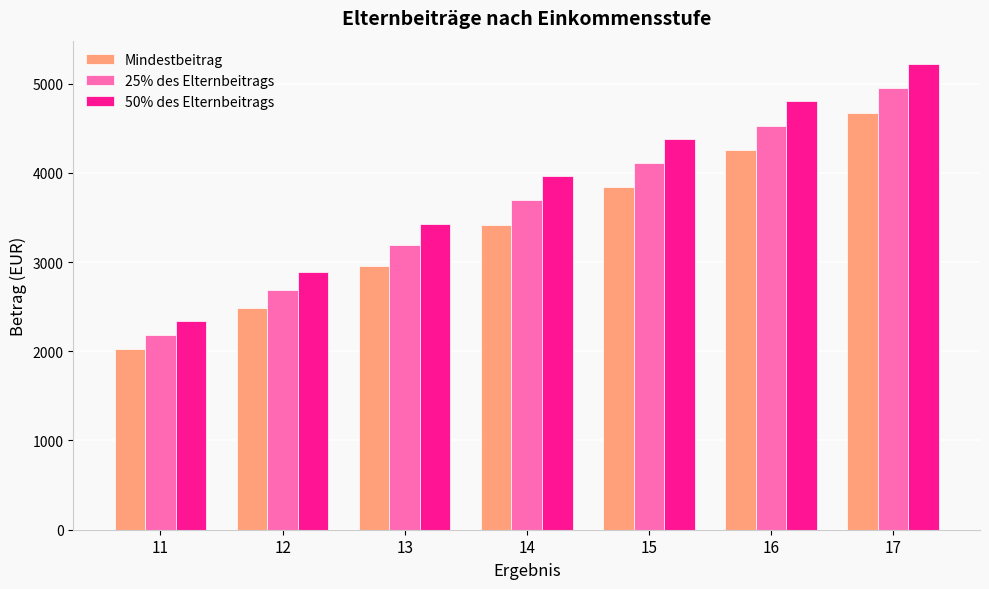

Reading left to right, list all the values displayed in this chart.

Mindestbeitrag: 11=2020.6	12=2486.6	13=2952.5	14=3418.5	15=3836.5	16=4254.5	17=4672.5
25% des Elternbeitrags: 11=2182.3	12=2685.5	13=3188.7	14=3691.9	15=4109.9	16=4527.9	17=4945.9
50% des Elternbeitrags: 11=2343.9	12=2884.4	13=3424.9	14=3965.4	15=4383.4	16=4801.4	17=5219.4